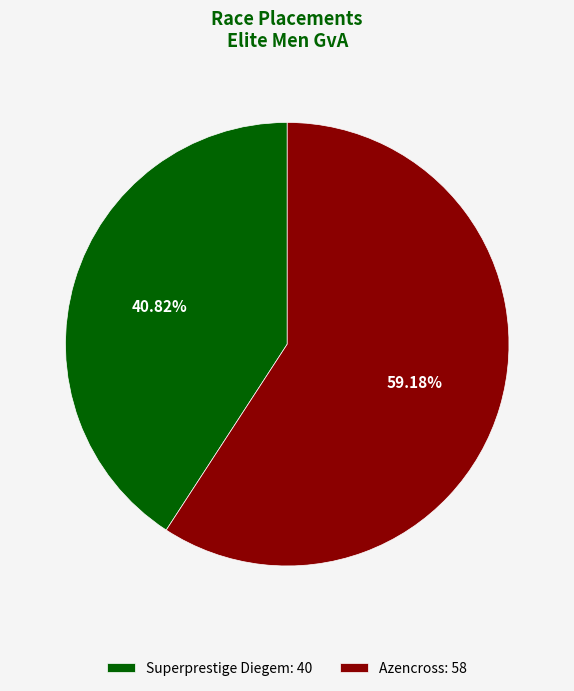

Count the number of slices in the pie.

2